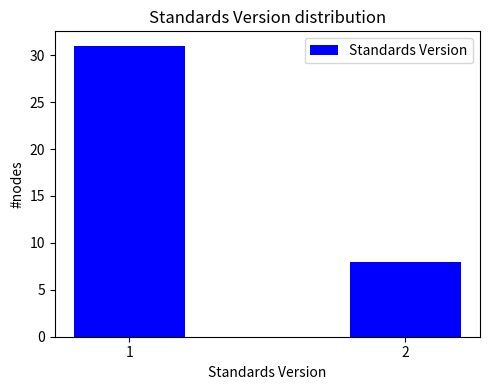

Reading left to right, transcribe all the data shown in this chart.

1=31	2=8